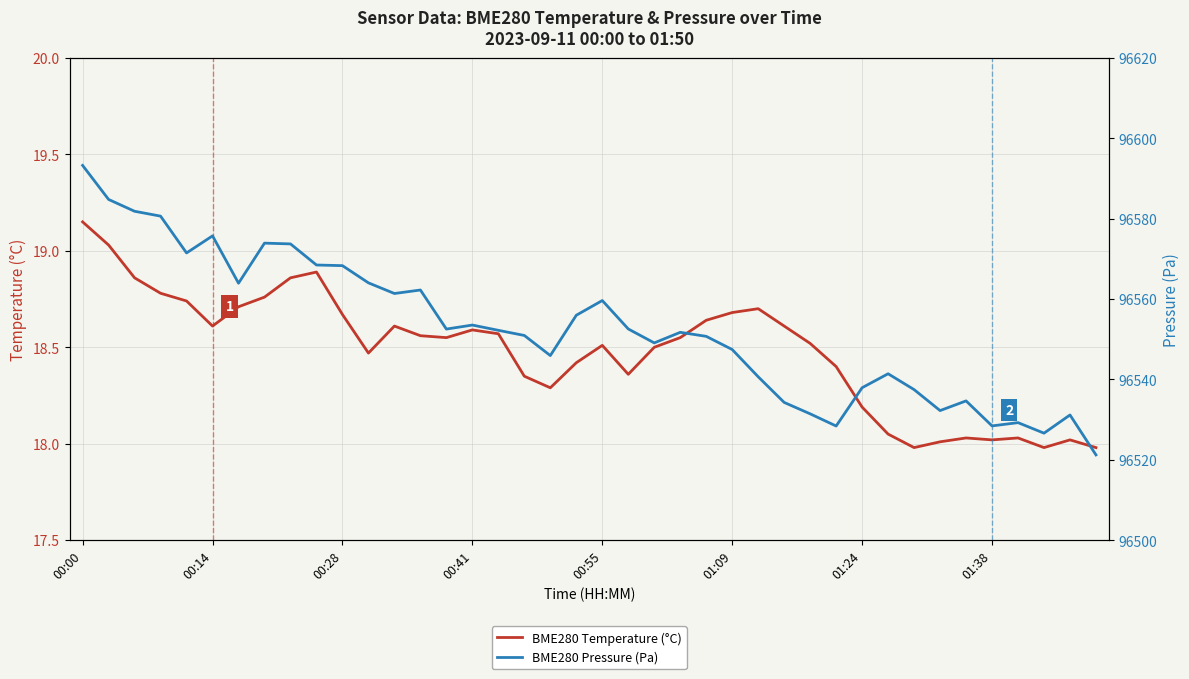

Rank the series by their average value, from lowest to highest.

BME280 Temperature (°C), BME280 Pressure (Pa)